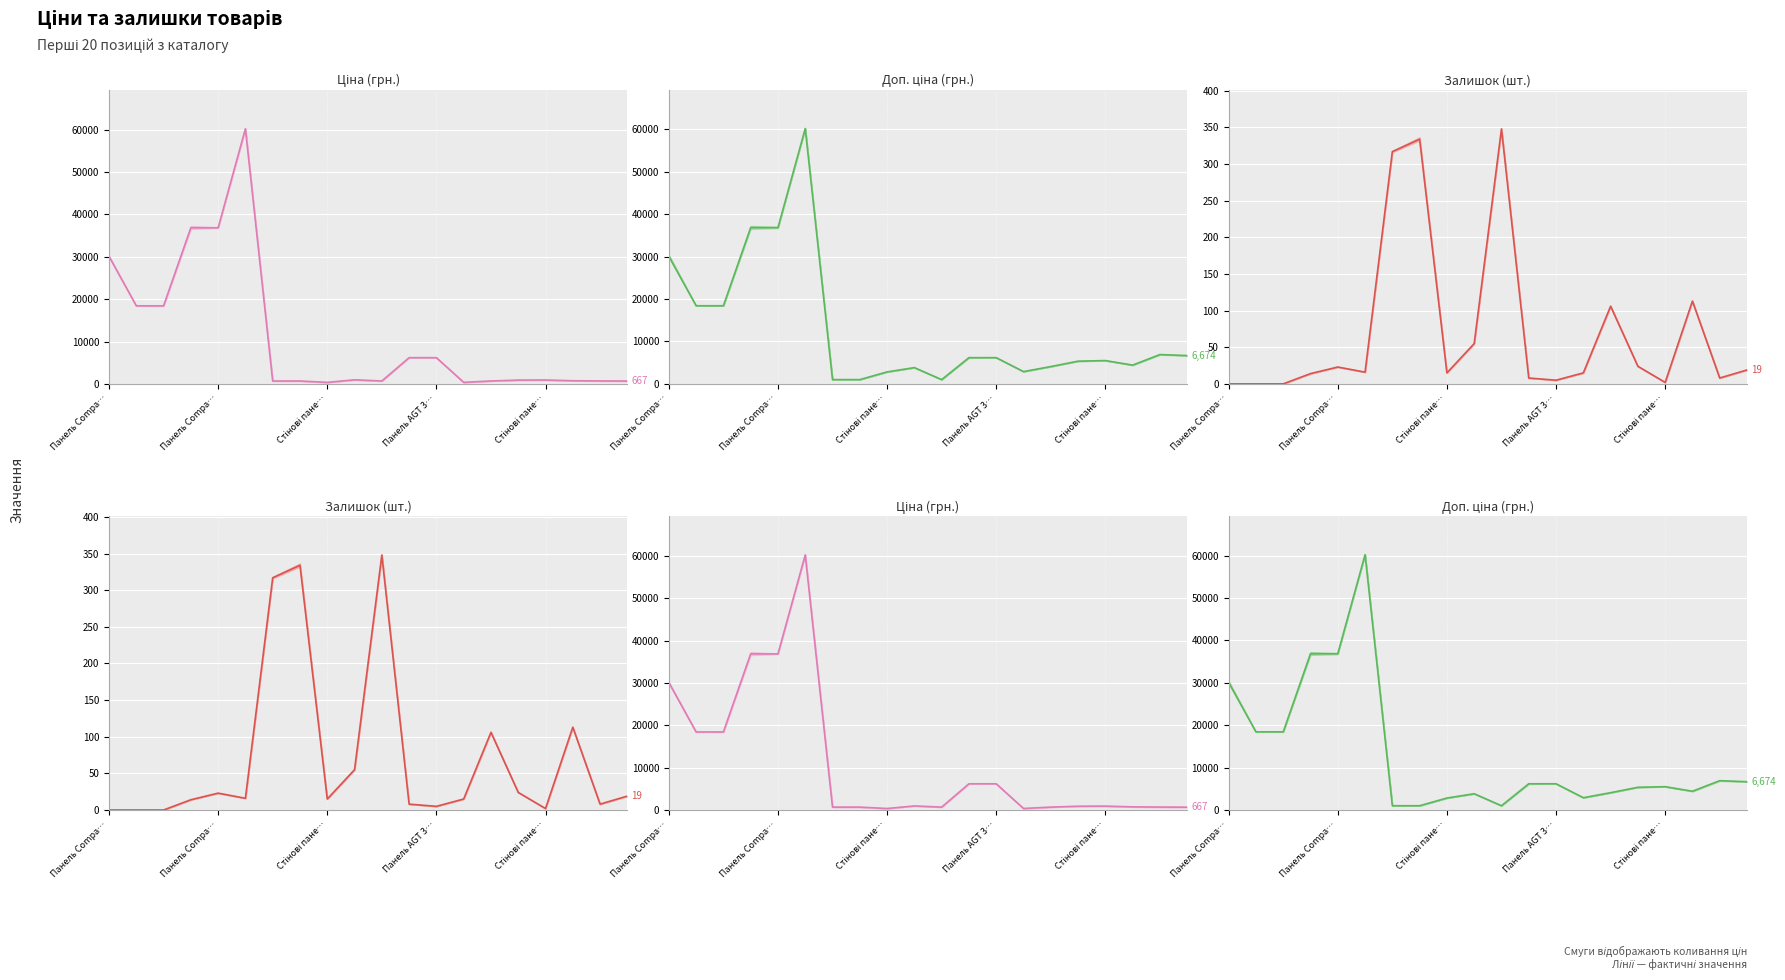

Is the value of Залишок (шт.) at 8 greater than the value of Ціна (грн.) at Панель AGT 3…?

No